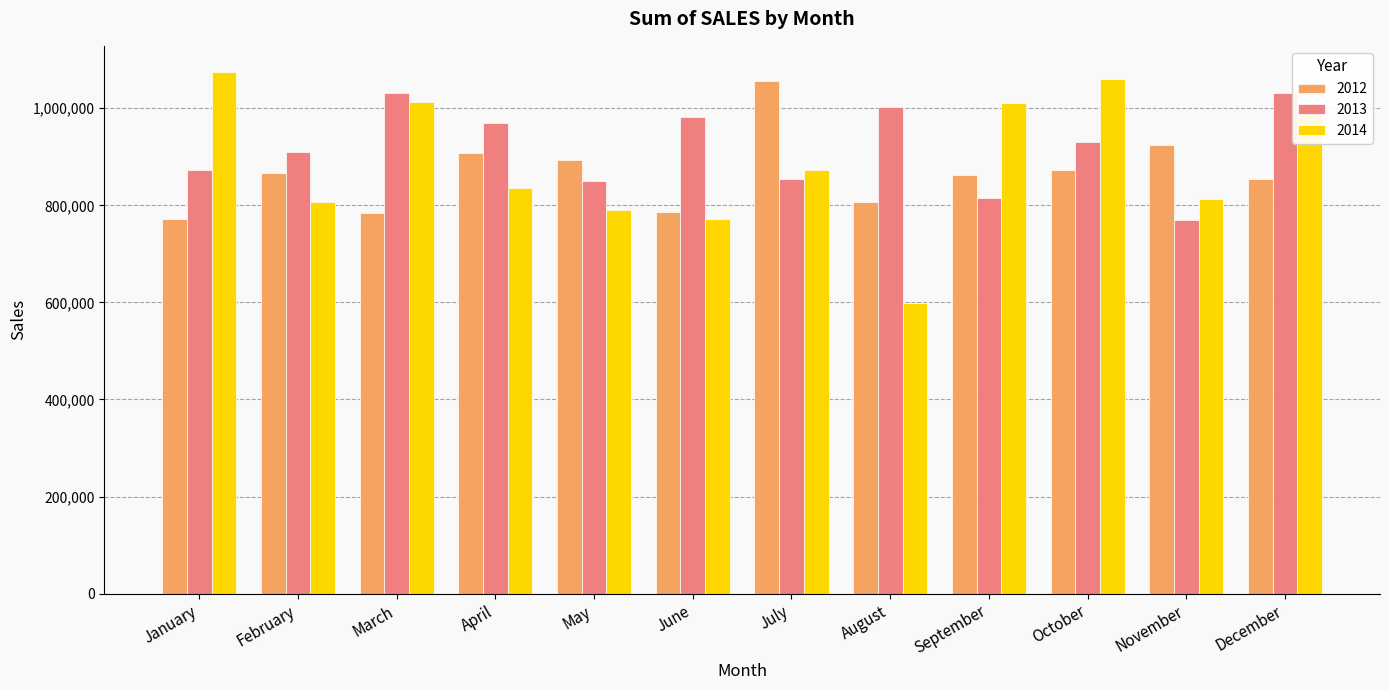

Which category has the lowest value across all series?

August